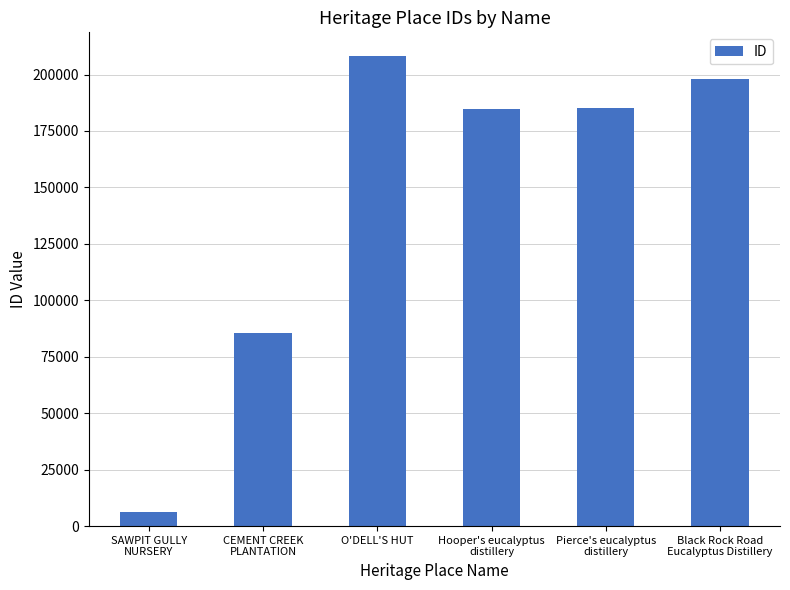

What is the difference between the maximum and minimum values?

202193